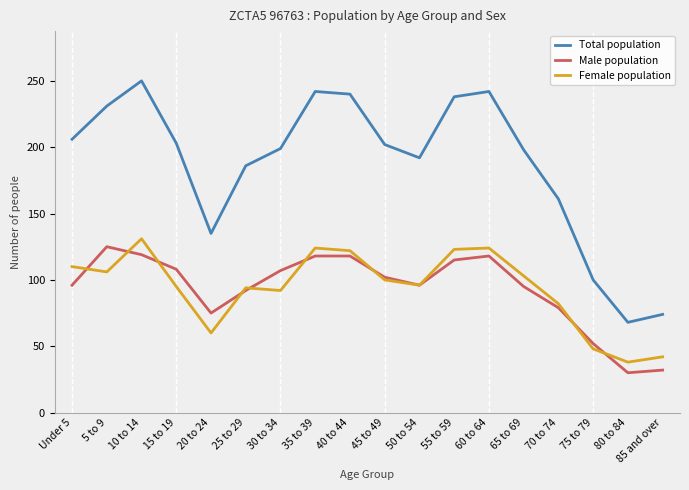

What are all the series names shown in the legend?

Total population, Male population, Female population